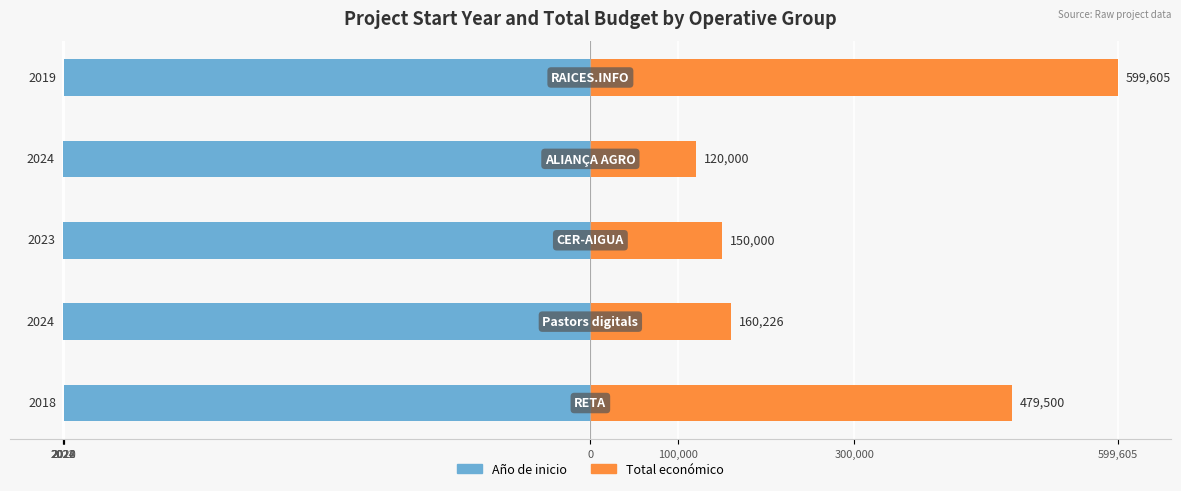

What are all the series names shown in the legend?

Año de inicio, Total económico